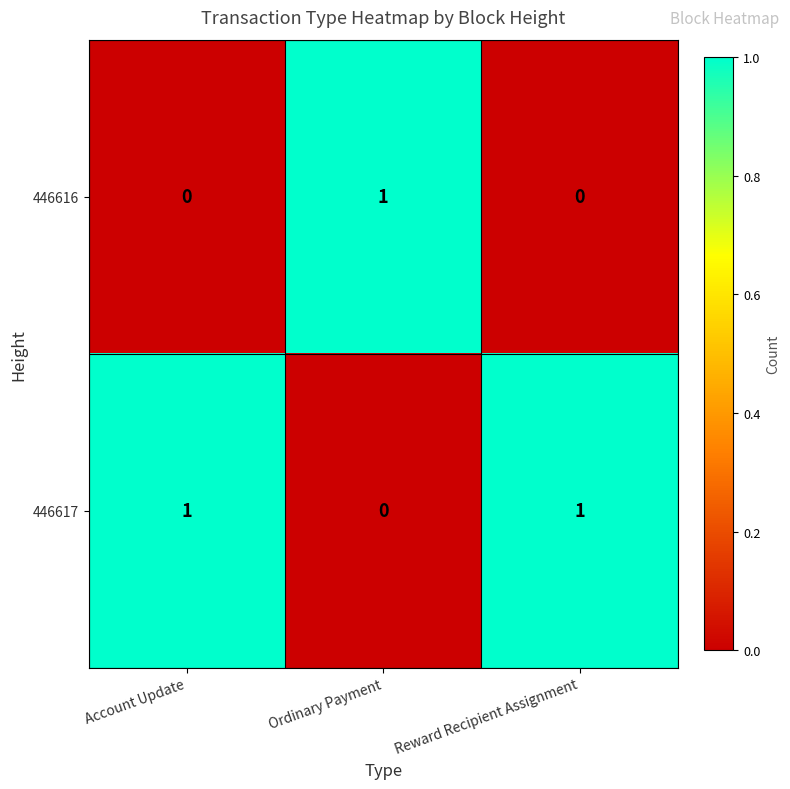

Rank the series by their average value, from lowest to highest.

446616, 446617